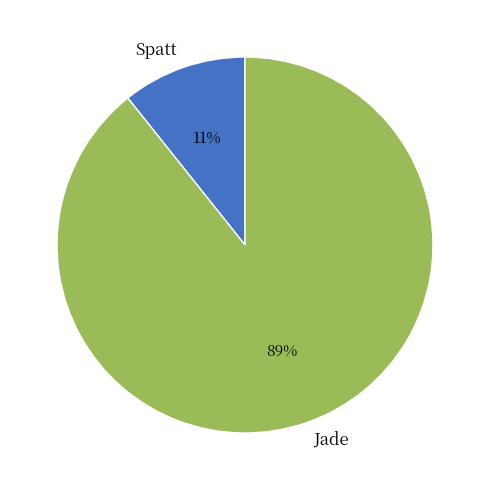

The Jade slice represents 89% of the pie. True or false?

True